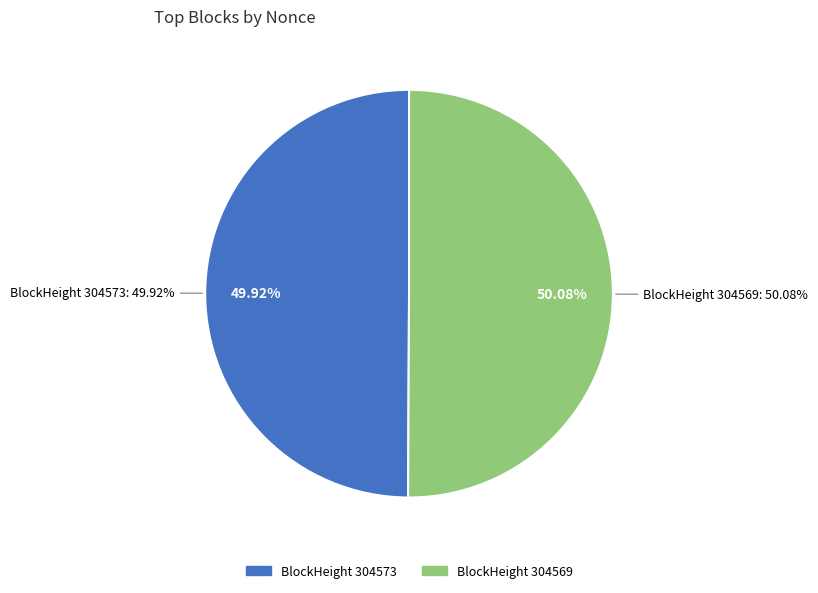

Which category has the smallest portion of the pie?

304573